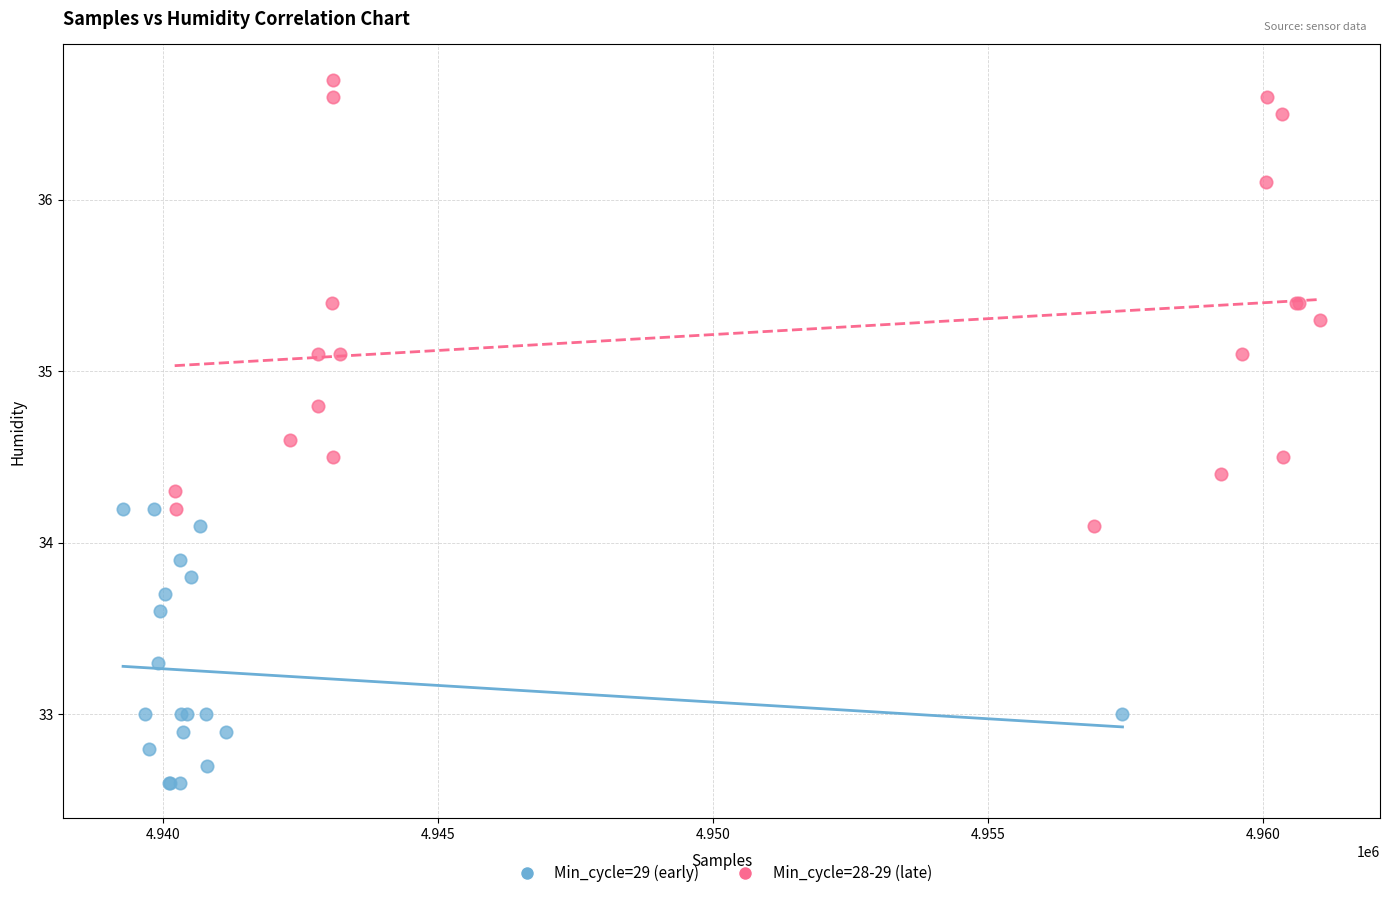

Which series has the widest spread of Y values?

Min_cycle=28-29 (late)